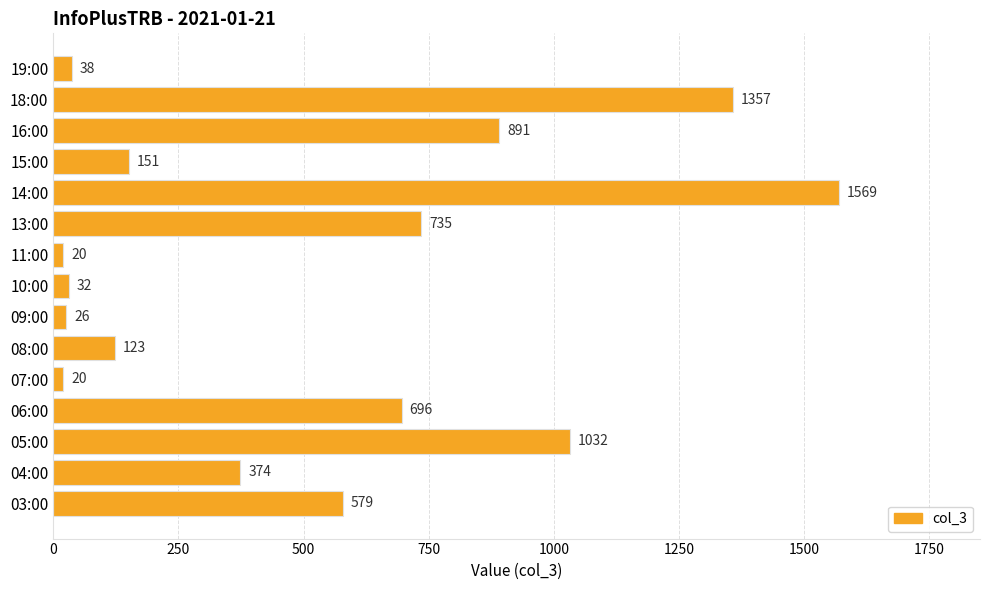

Between 18:00 and 14:00, which is larger?

14:00